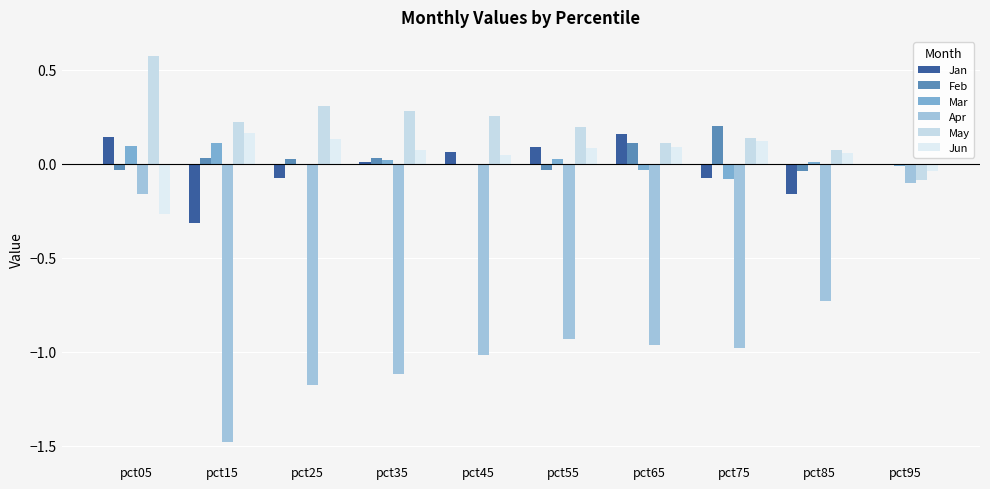

Is the value of Jun at pct95 greater than the value of Mar at pct55?

No